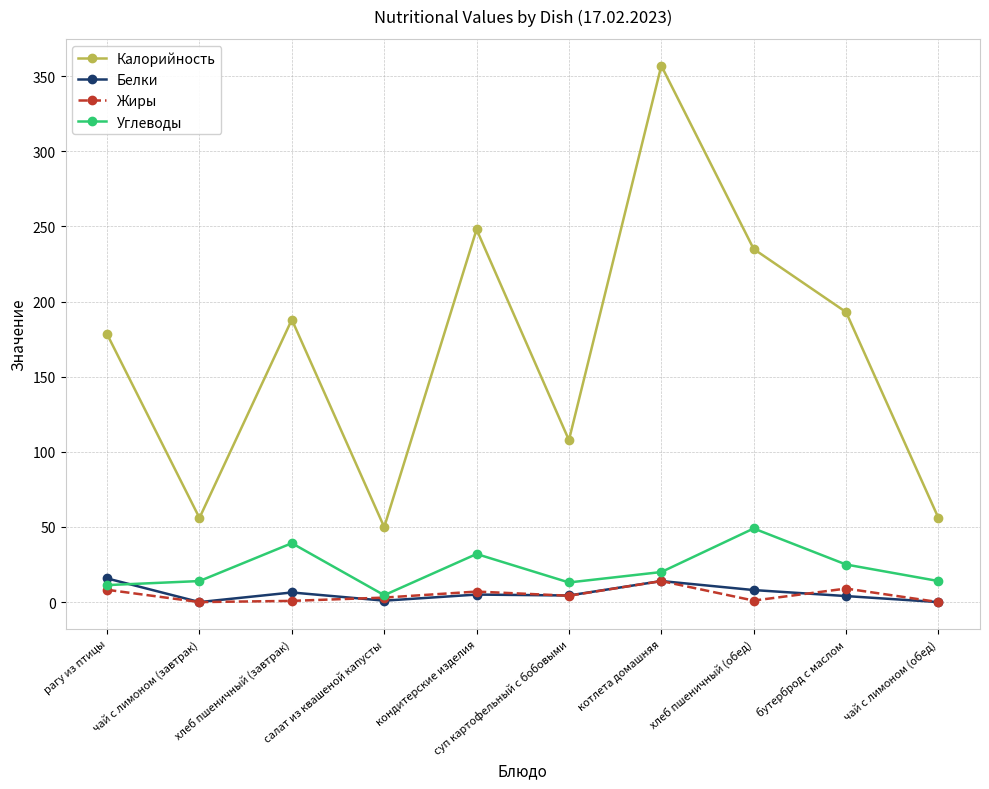

The Калорийность series shows 59.5 at суп картофельный с бобовыми. True or false?

False